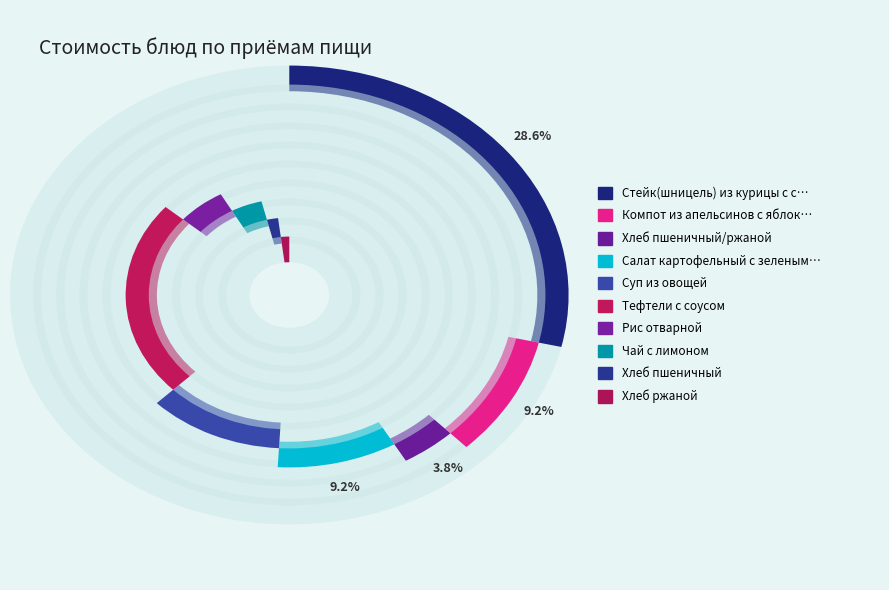

Is there any slice that represents more than half of the pie?

No